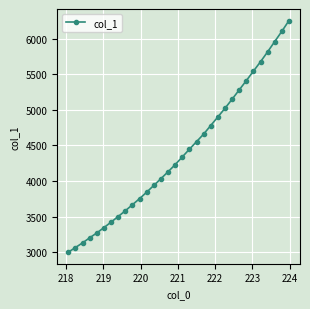

Count the number of data series in this chart.

1